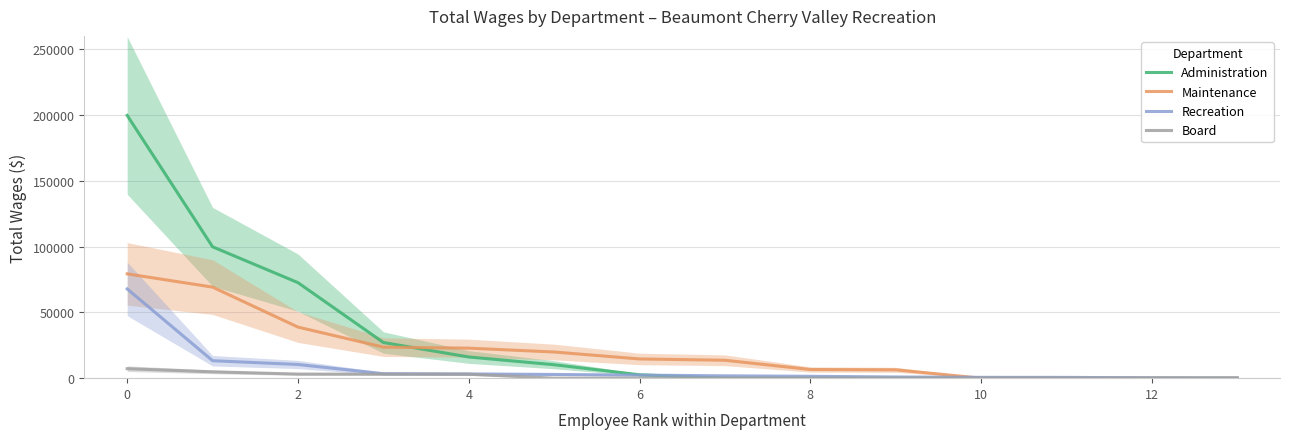

Where is Maintenance nearest to the value 39618?

2